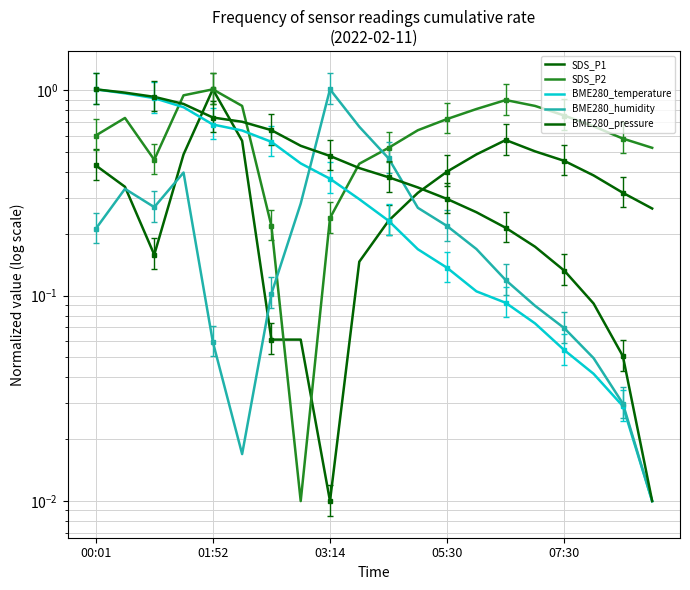

What is the value of the SDS_P2 point at the 15th from the left?

0.9